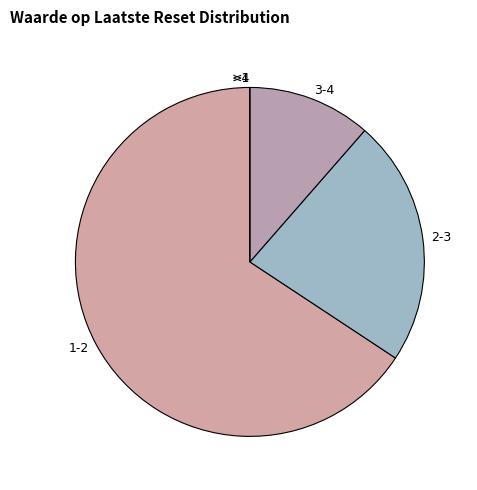

Combined, do 2-3 and 3-4 account for over 50%?

No